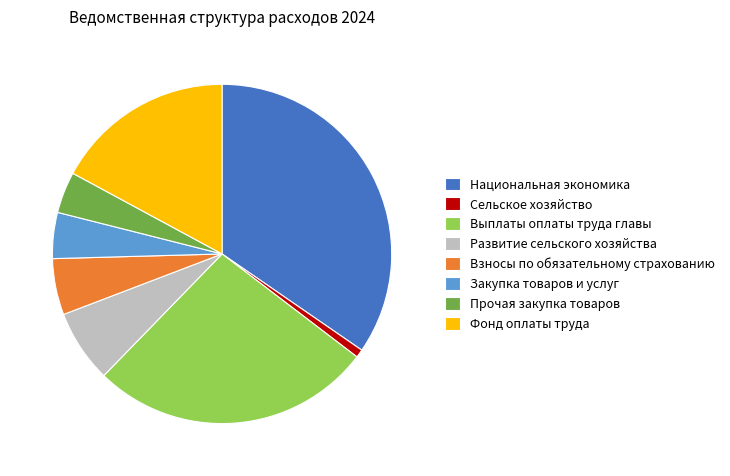

Is it true that Национальная экономика is 24% of the pie?

False